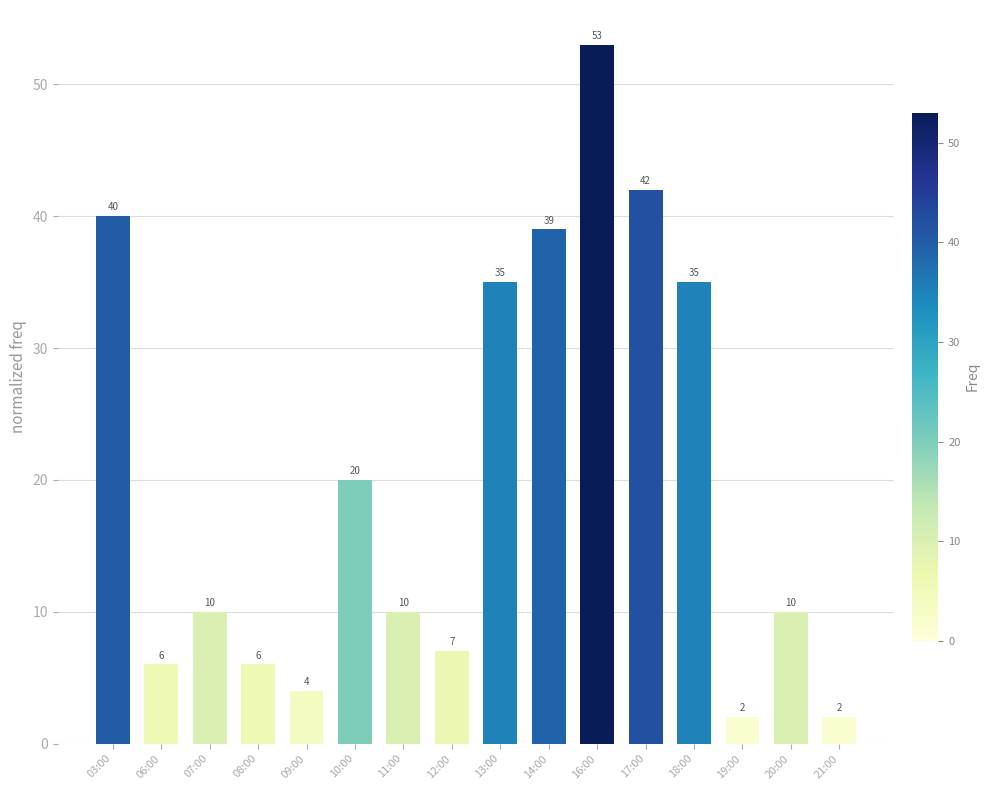

What is the maximum value shown in the chart?

53